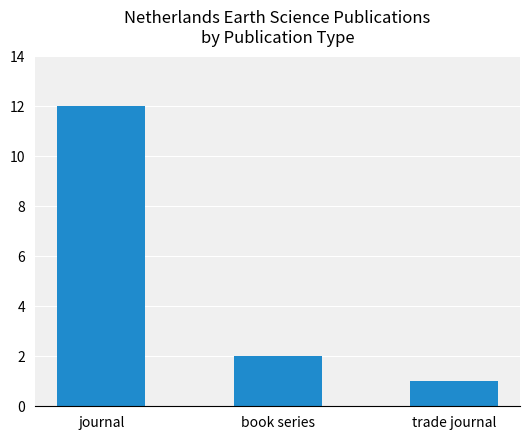

At which label does the data first exceed 2?

journal